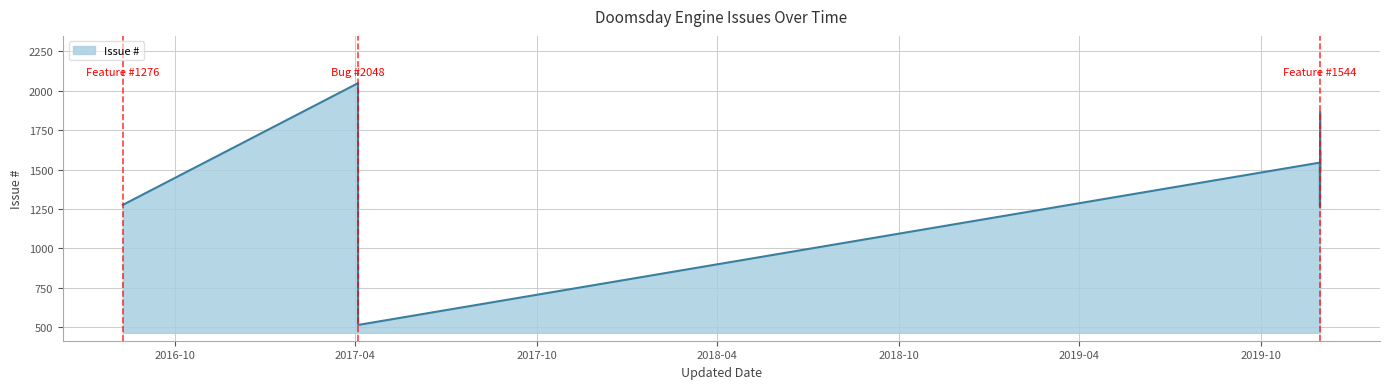

What is the maximum value shown in the chart?

2048